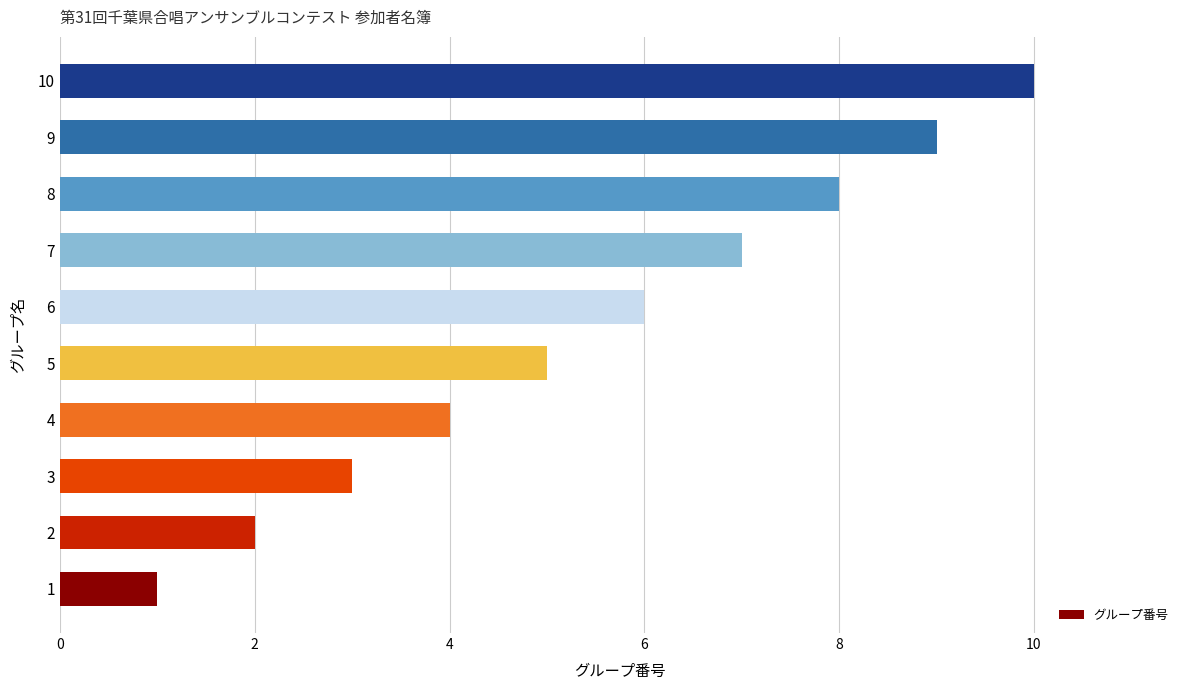

At which label is the value closest to 5?

5